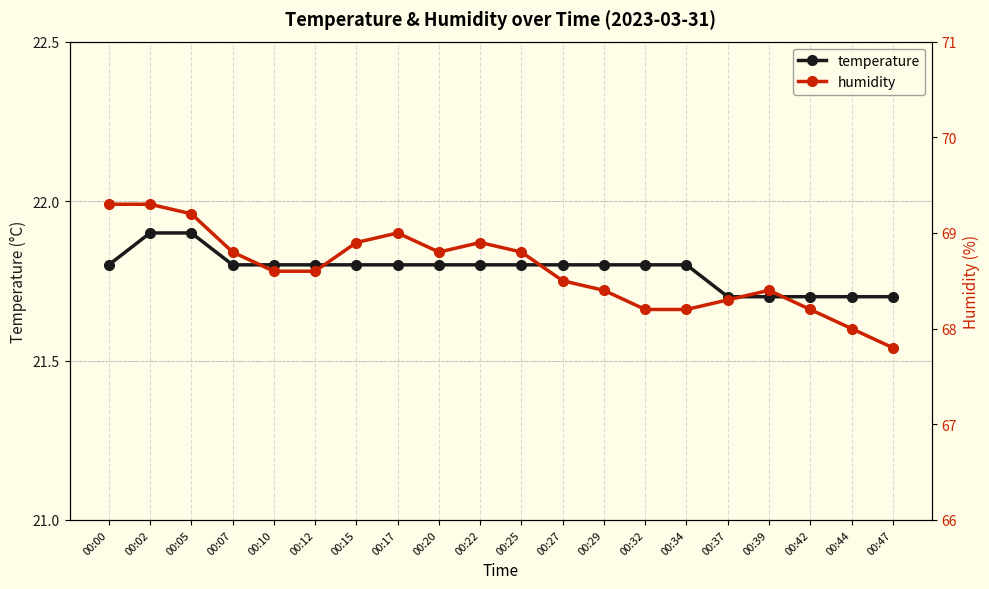

Rank the series by their maximum value, from highest to lowest.

humidity, temperature